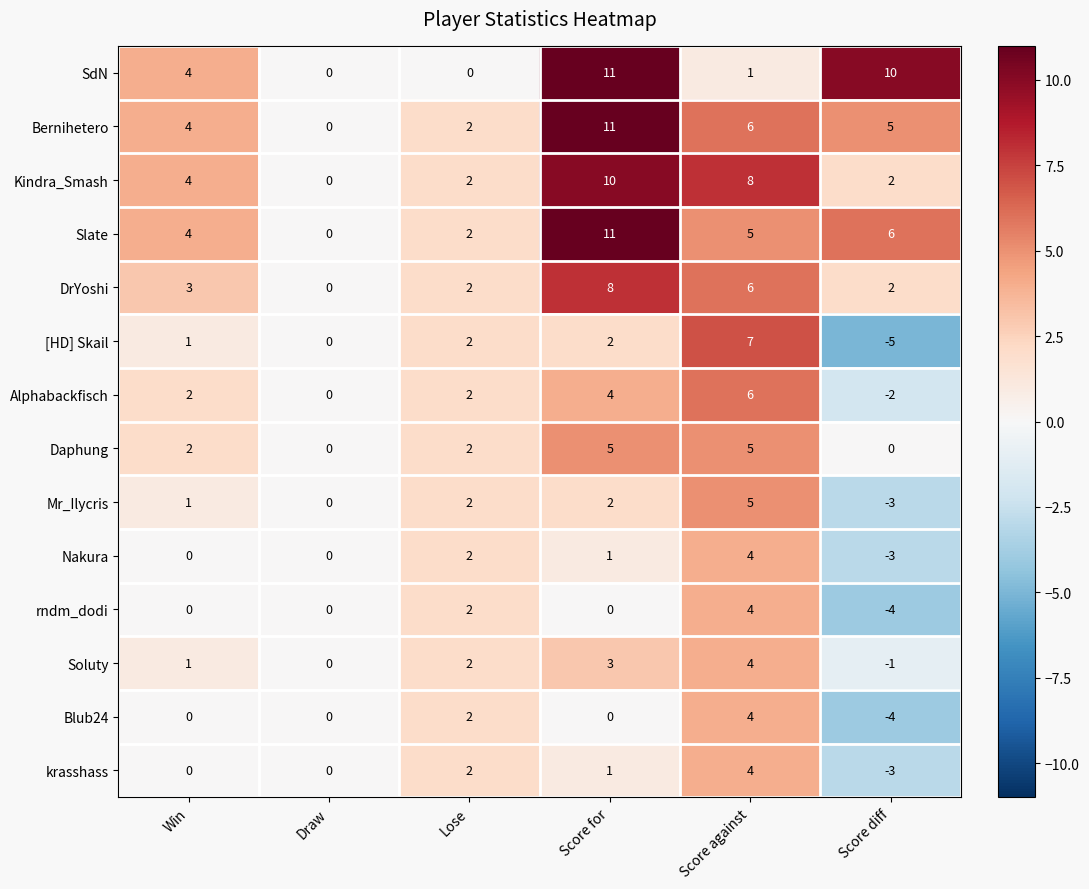

True or false: krasshass has a value of 0 at Win.

True